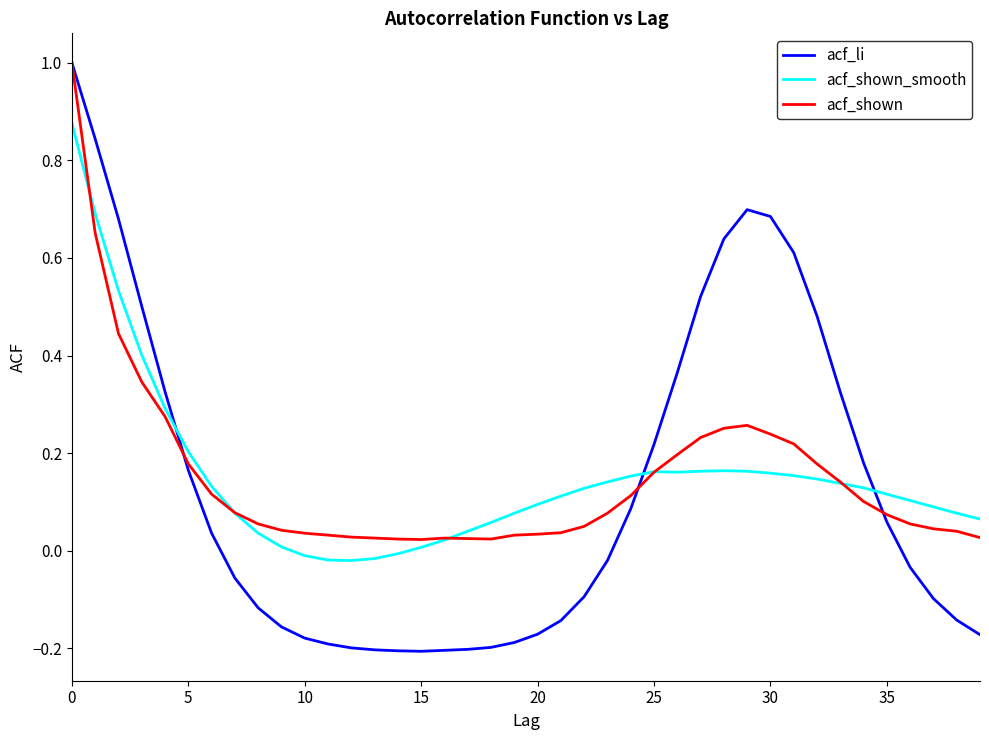

What is the greatest value displayed?

1.0